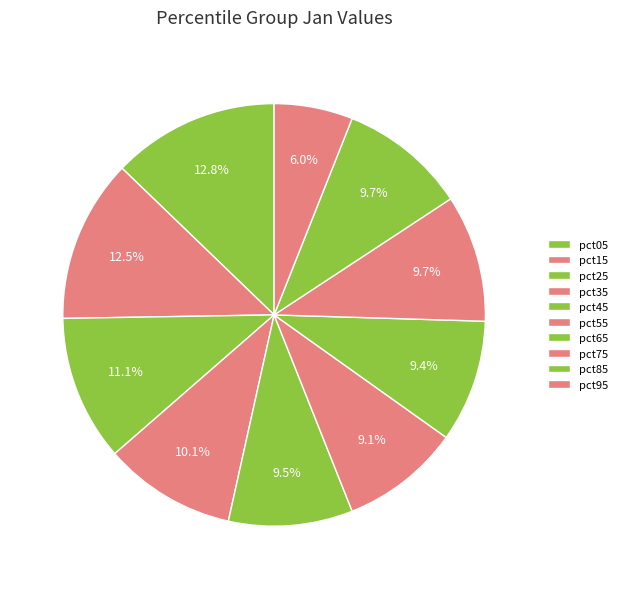

To the nearest percent, what percentage of the pie is pct95?

6%